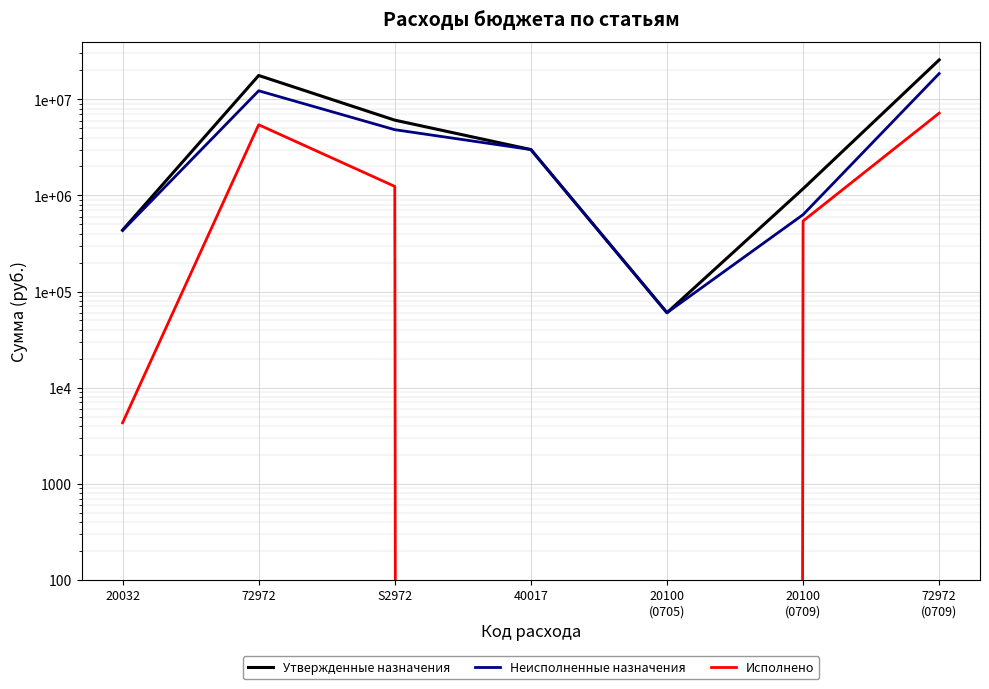

How many lines are shown in the chart?

3